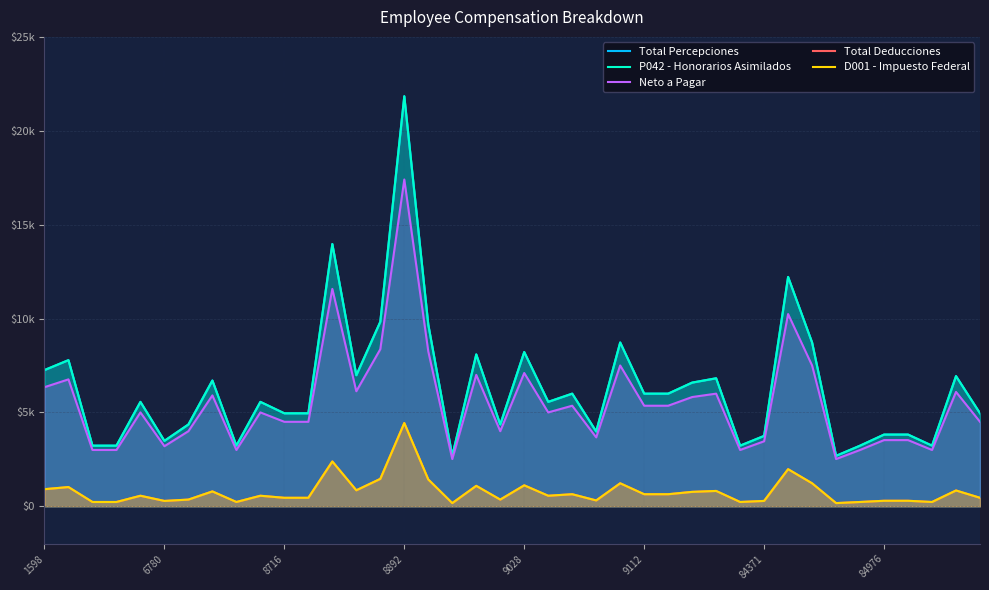

True or false: Total Deducciones and Total Percepciones cross at least once.

False